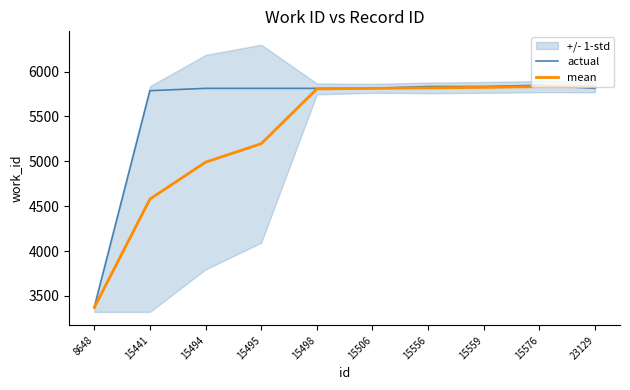

How many data points does each series have?

10